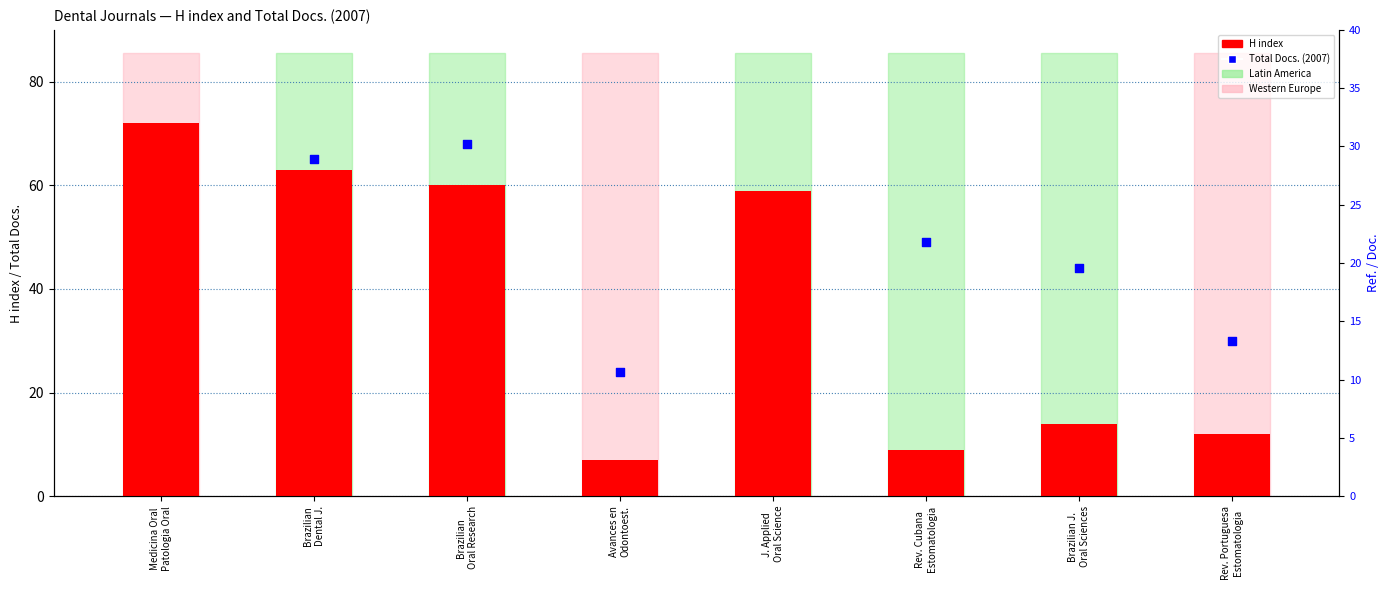

At how many categories does at least one series exceed 34?

6